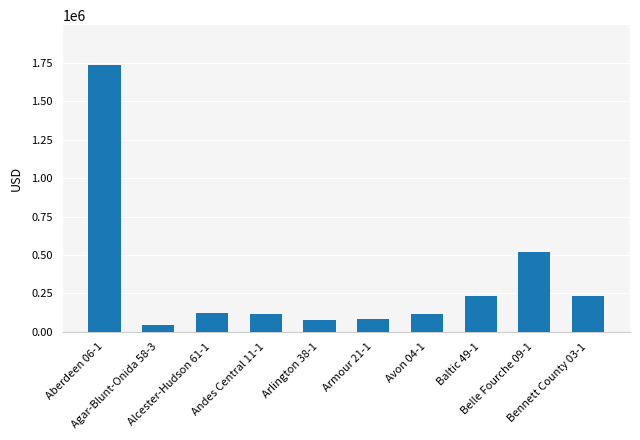

What is the value of the 9th bar from the left?

518788